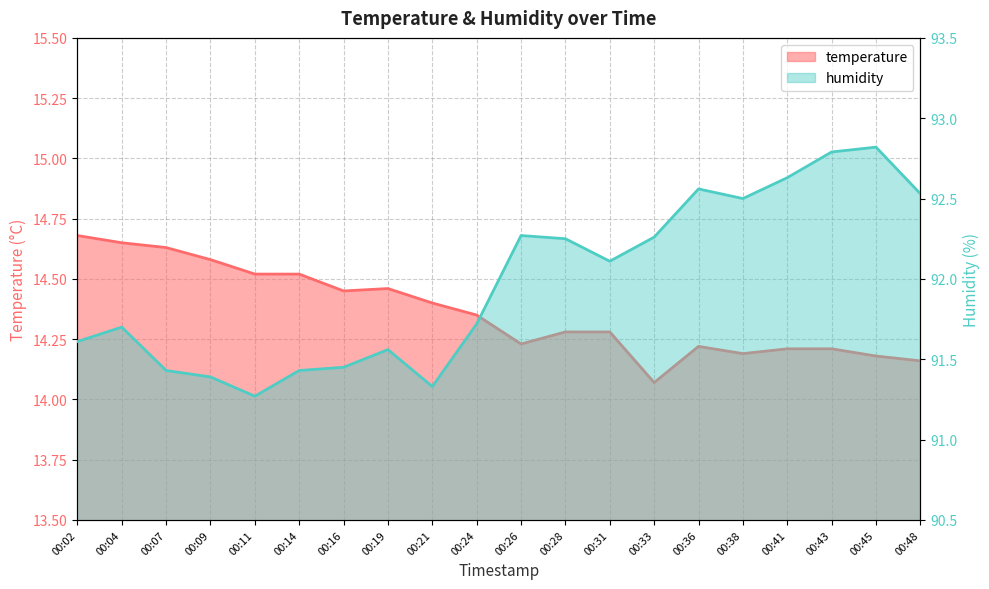

At which category is the sum across all series the highest?

00:43